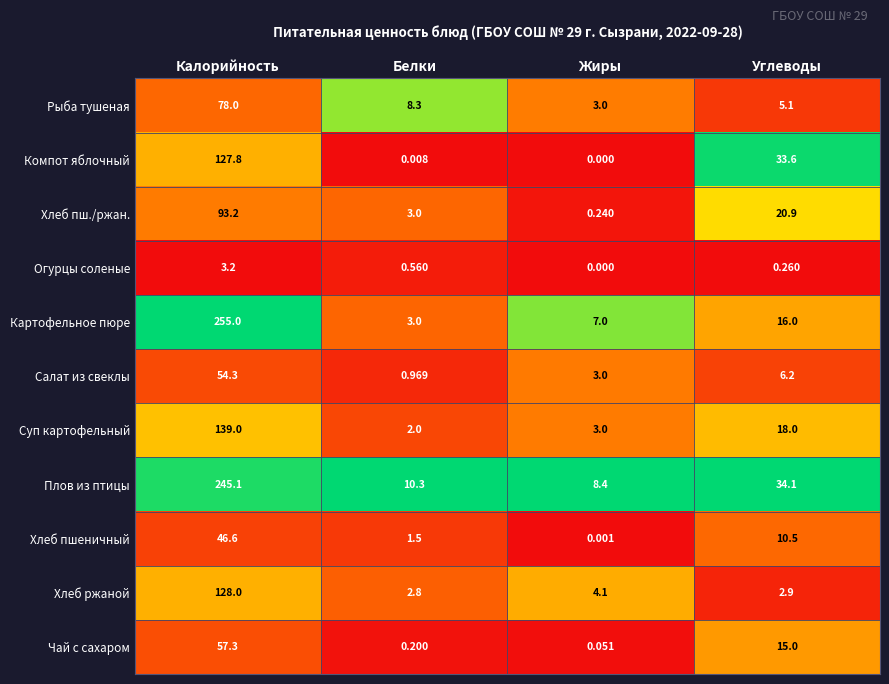

Is the value of Хлеб пш./ржан. at Углеводы greater than the value of Хлеб пшеничный at Углеводы?

Yes